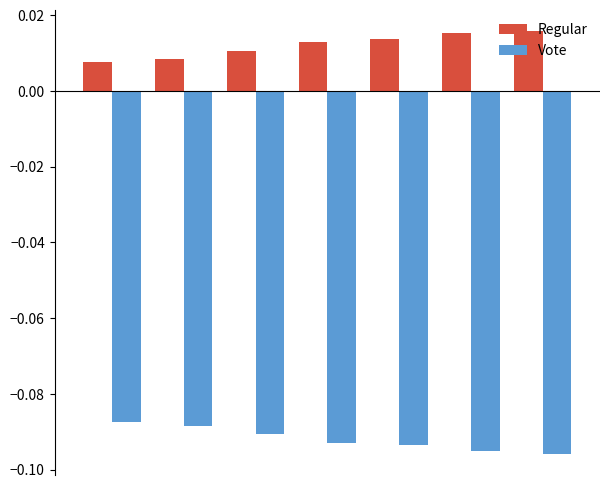

How many bars are there in total?

14